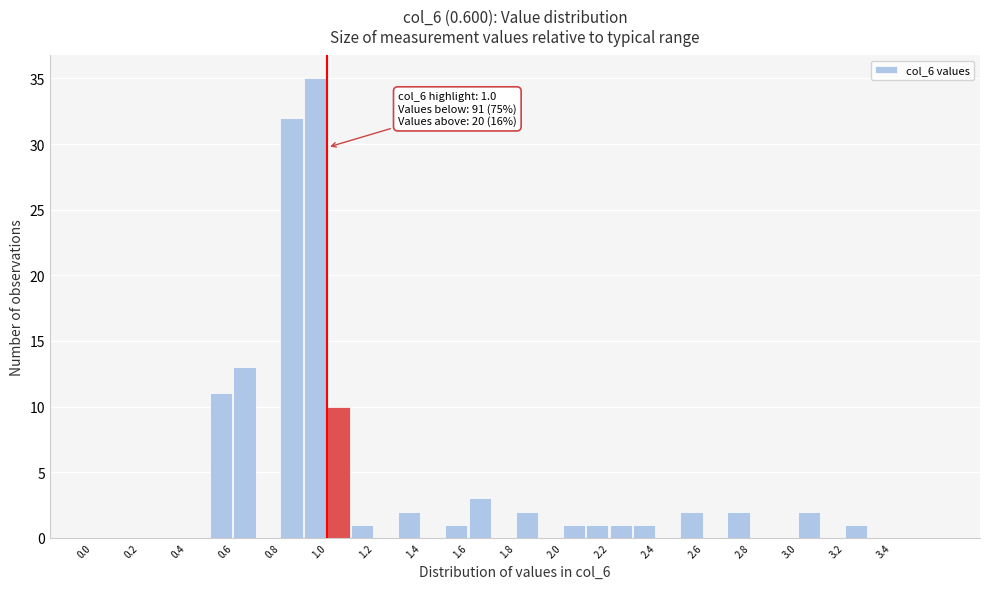

Which range on the x-axis has the tallest bar?

0.9 to 1.0